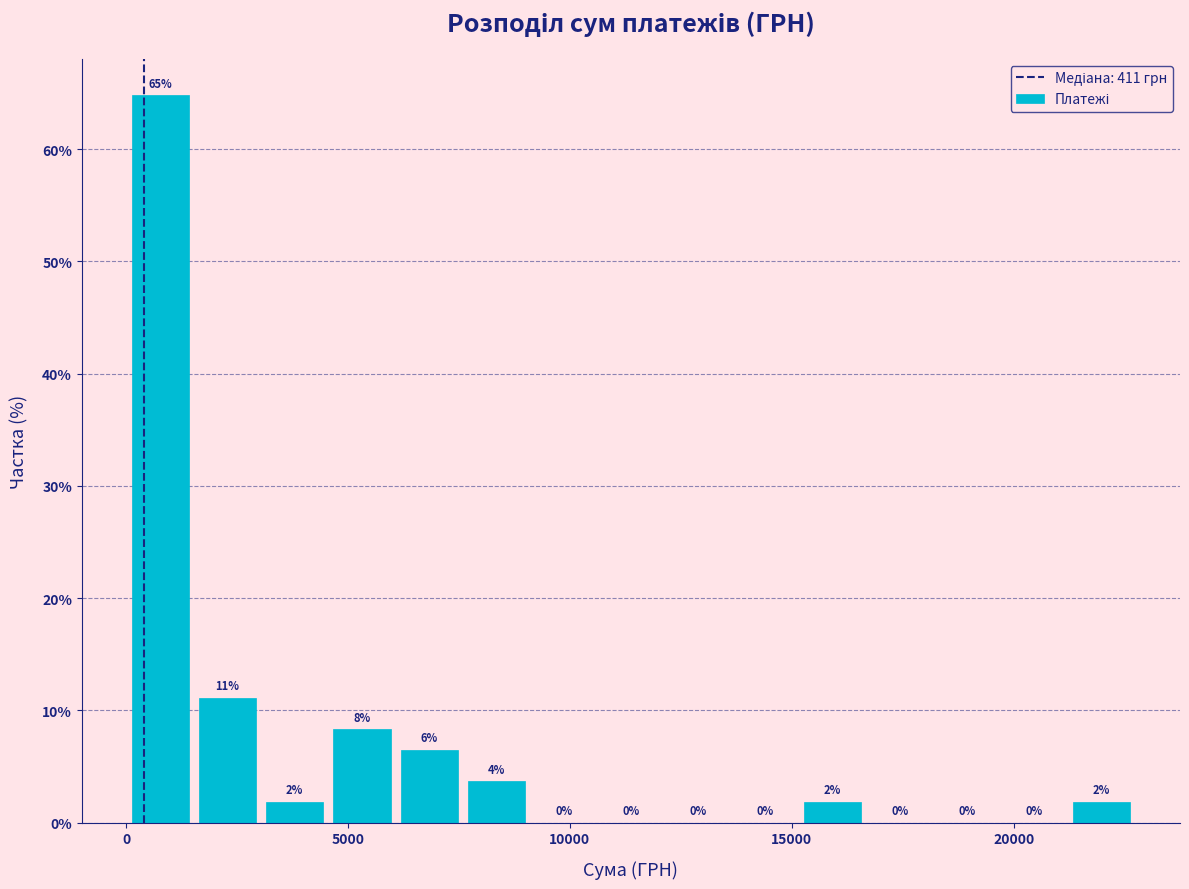

Read against the x-axis, roughly where is the centre of the tallest bar?

1000